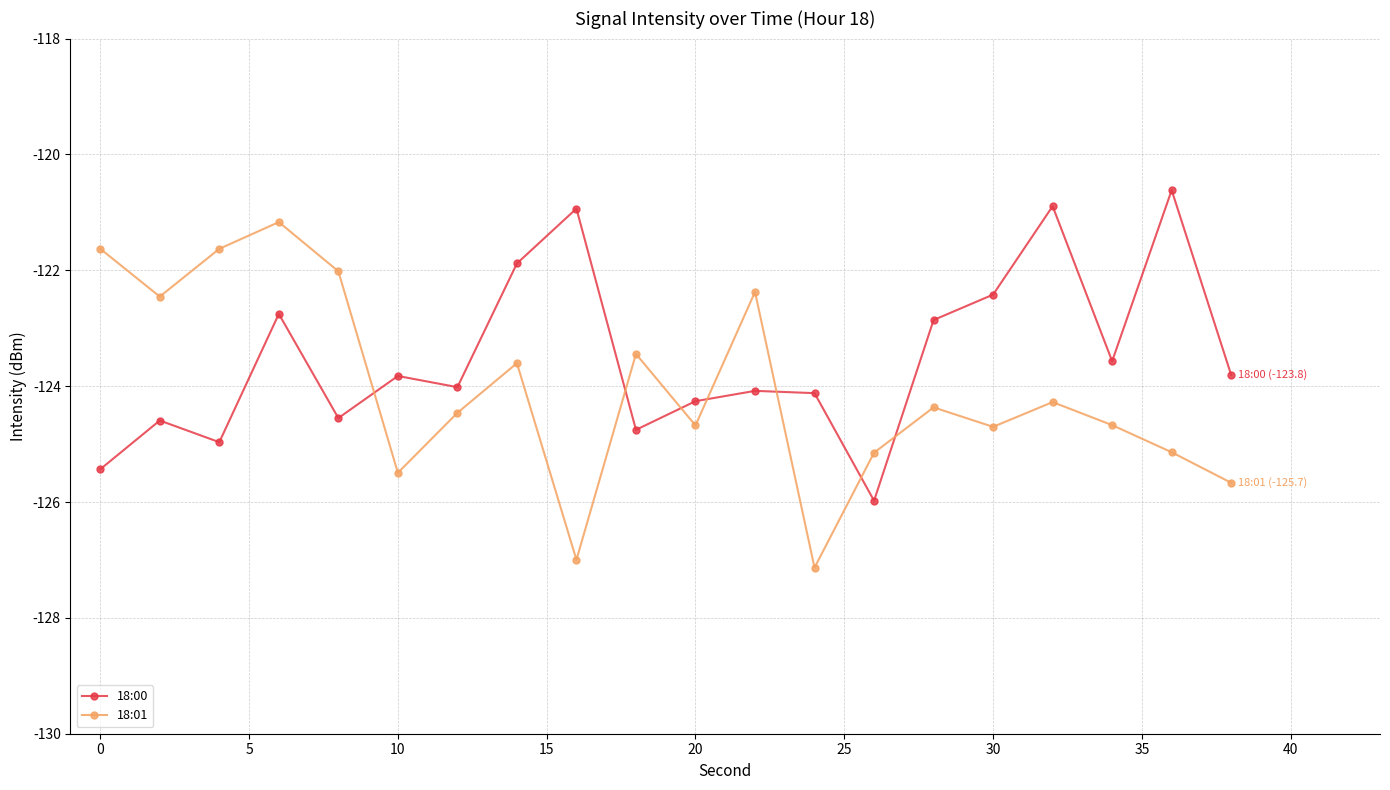

How many lines are shown in the chart?

2